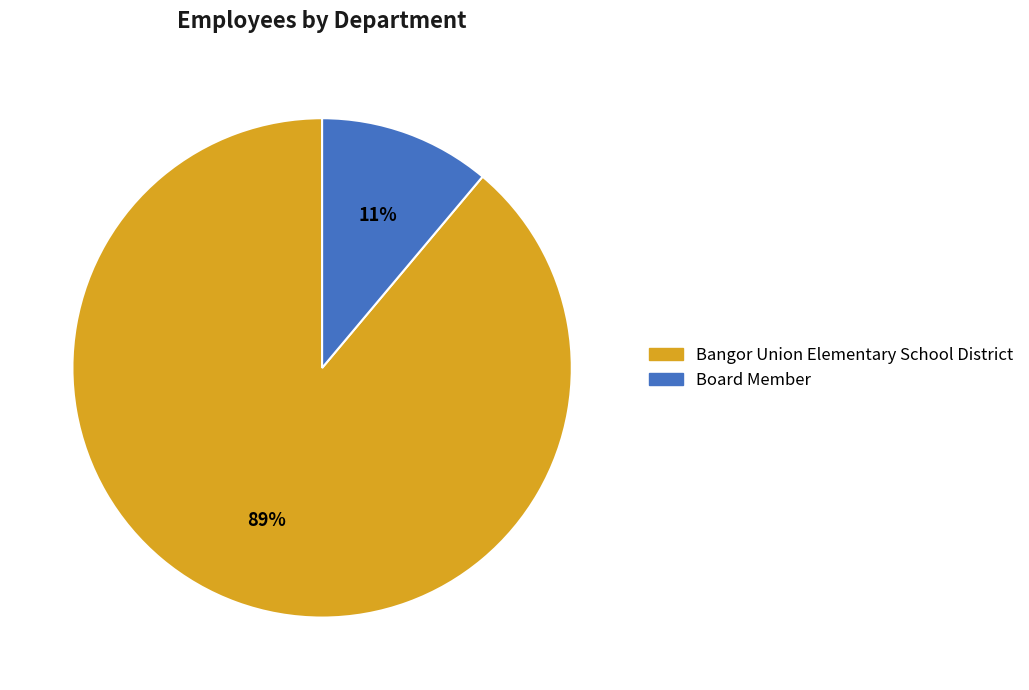

True or false: Bangor Union Elementary School District accounts for 89% of the total.

True